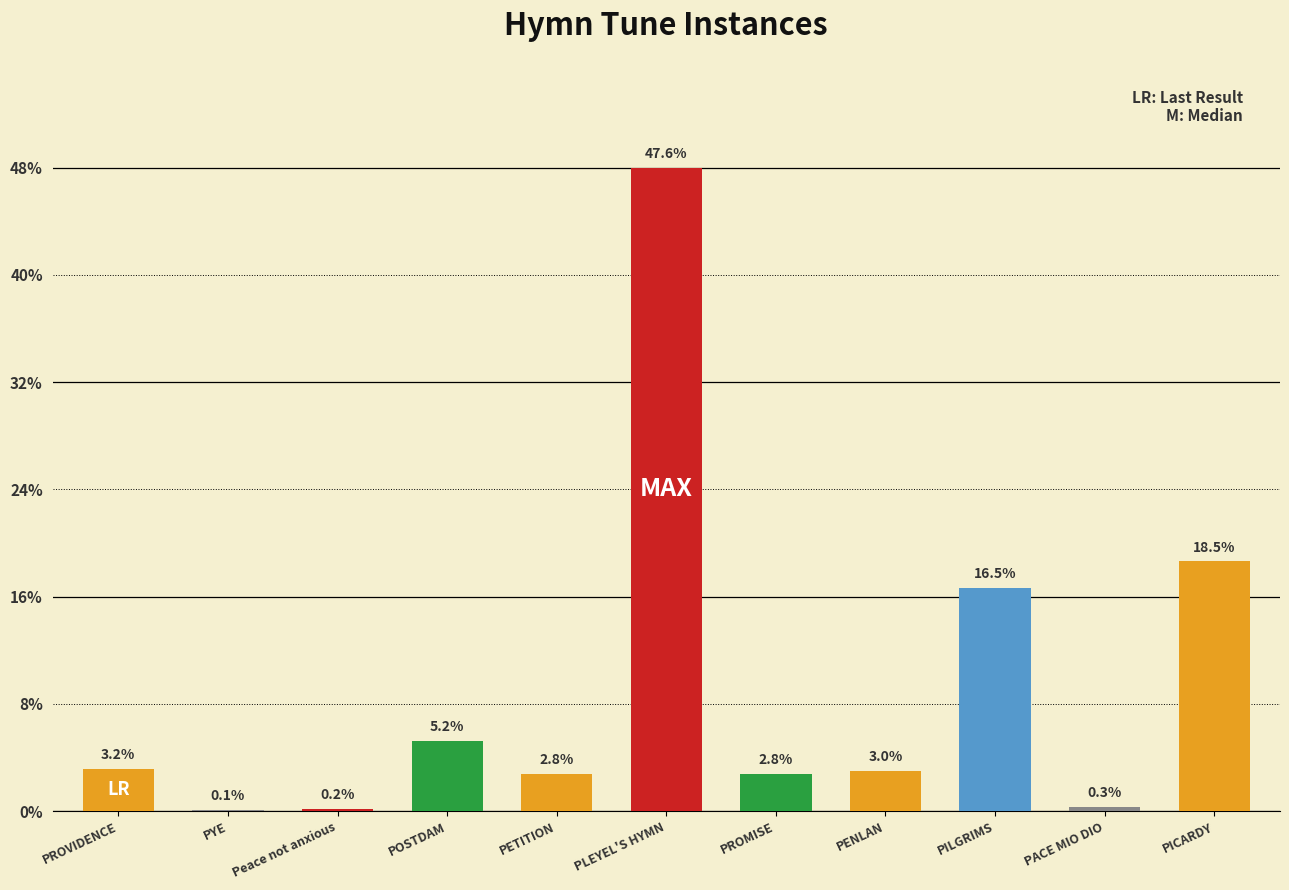

What position from the left is PILGRIMS?

9